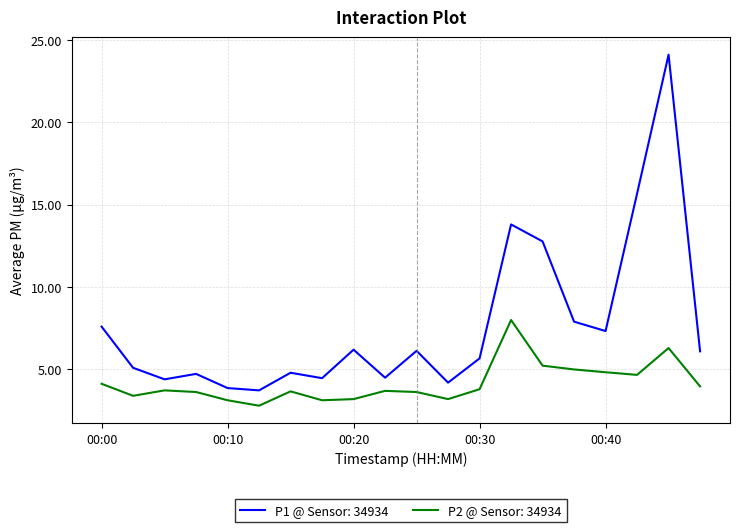

Which series has the widest spread of values?

P1 @ Sensor: 34934